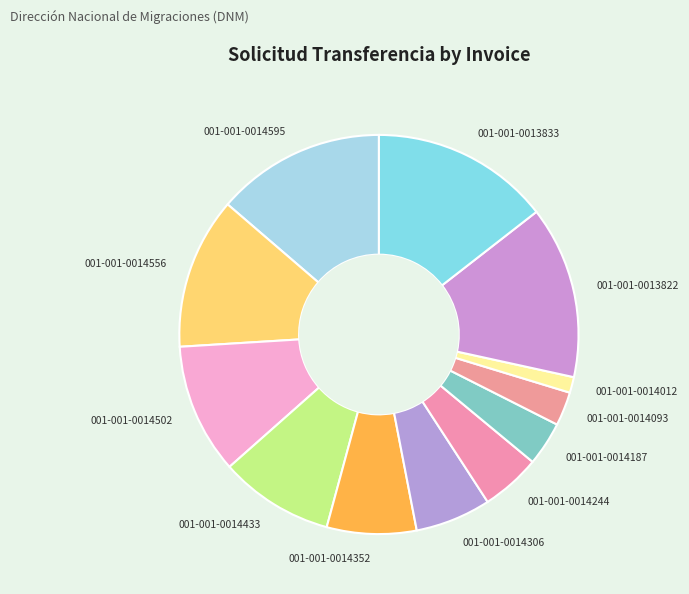

True or false: 001-001-0014187 accounts for 4% of the total.

True